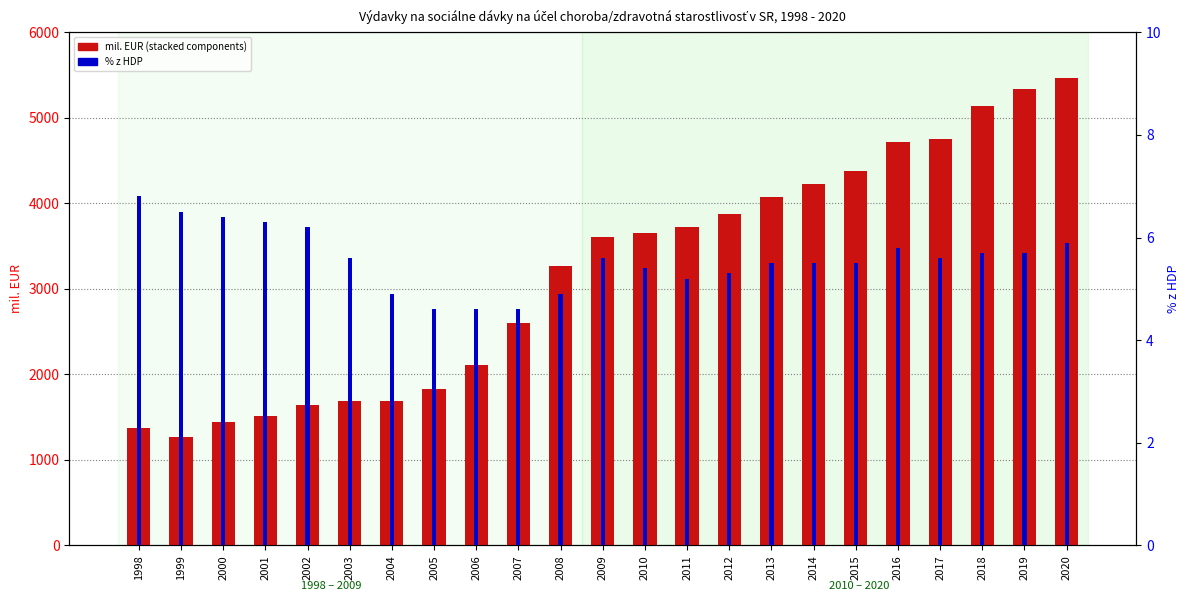

What is the average value of the Ambulantná starostlivosť series?

1072.1